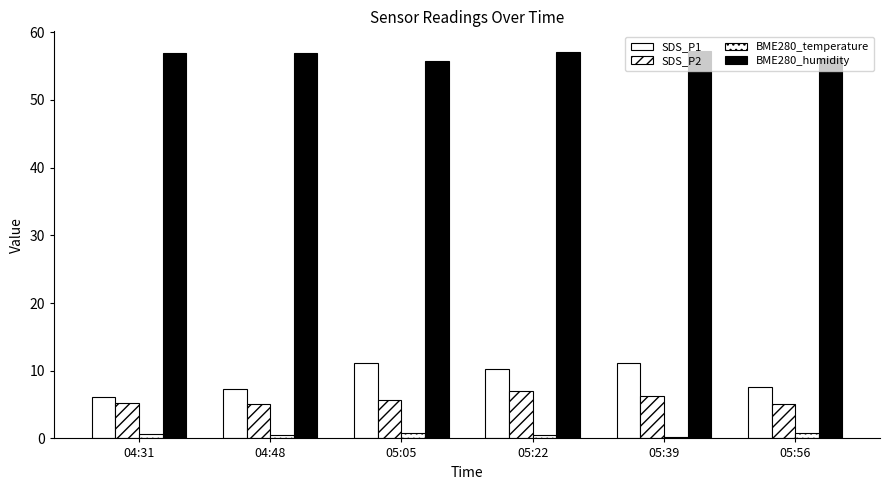

Which series has the largest total across all categories?

BME280_humidity